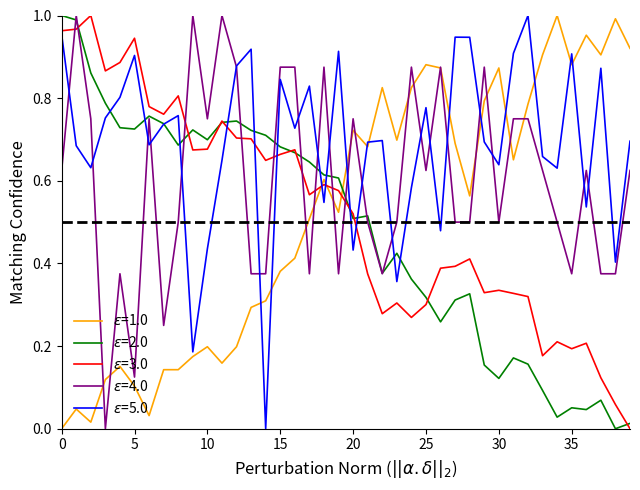

How many lines are shown in the chart?

5